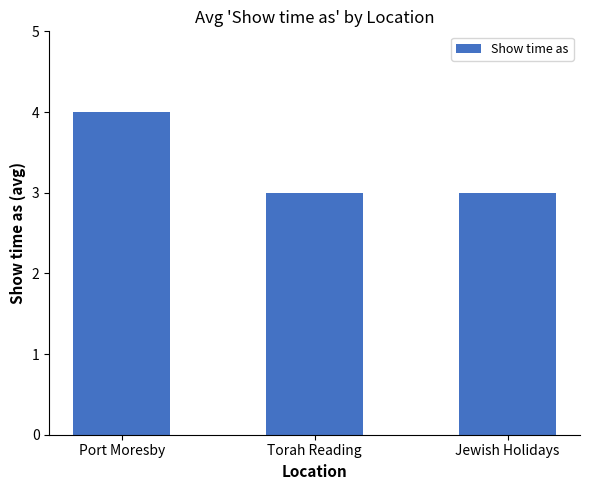

What is the sum of all values?

10